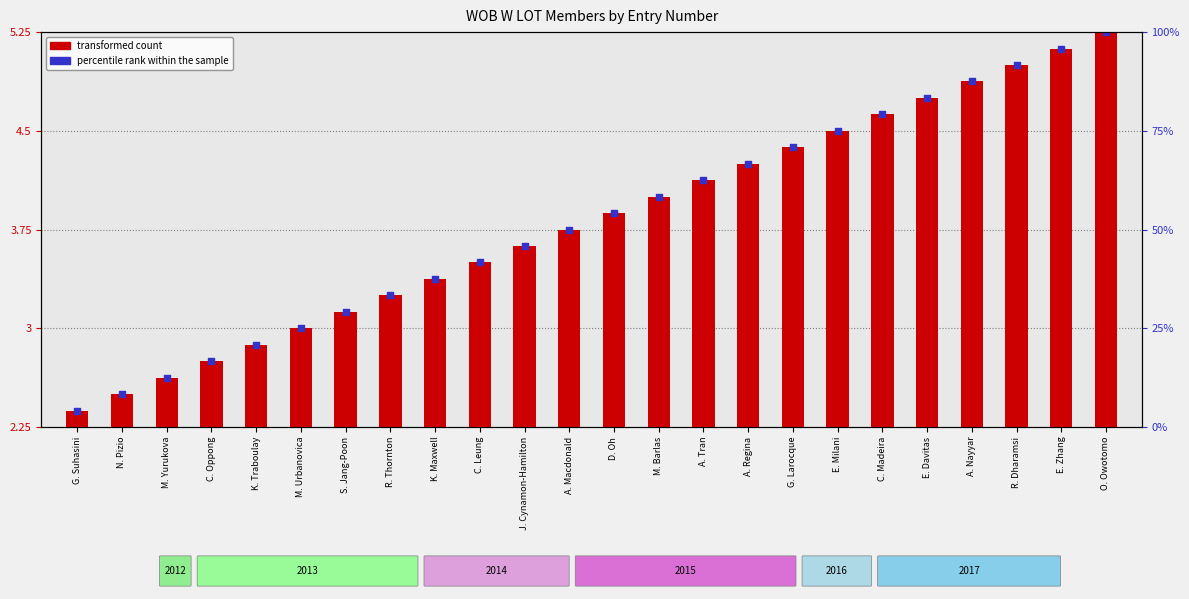

Which has a higher value, E. Milani or C. Oppong?

E. Milani